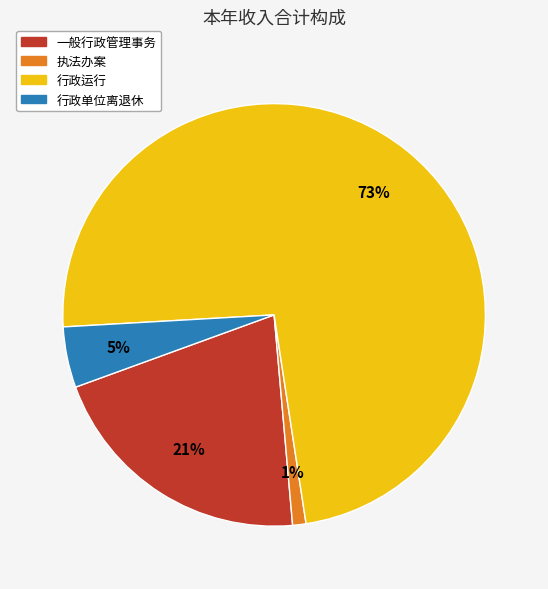

Between 执法办案 and 行政单位离退休, which is larger?

行政单位离退休